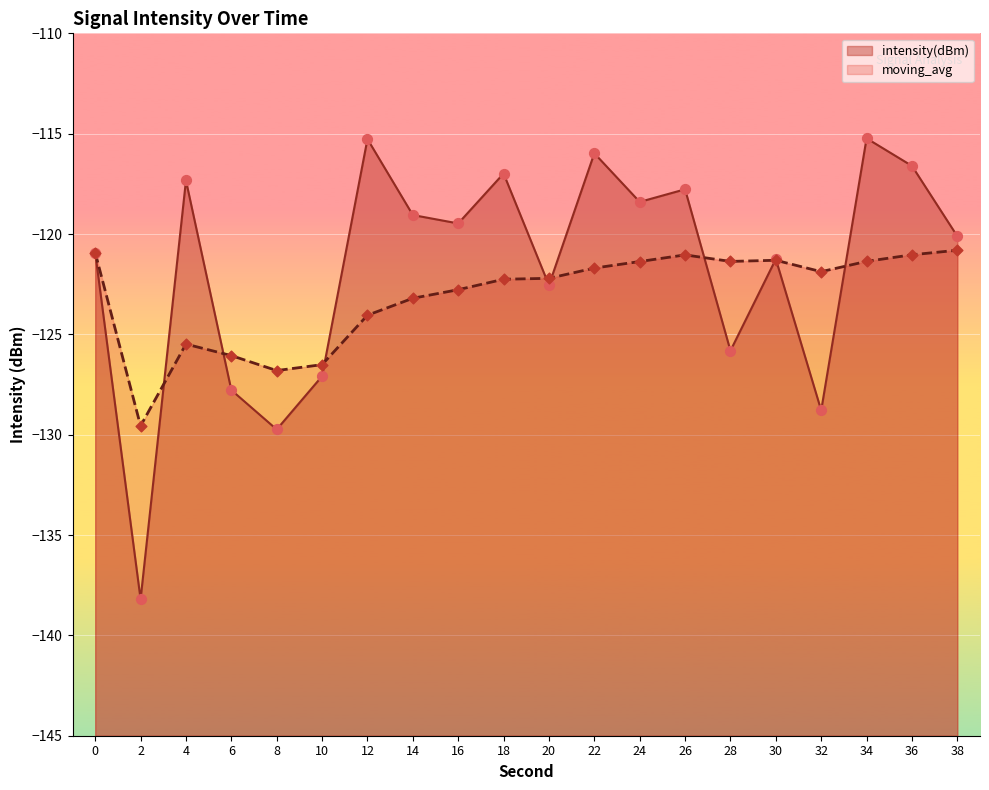

Which series has the largest total across all categories?

intensity(dBm)